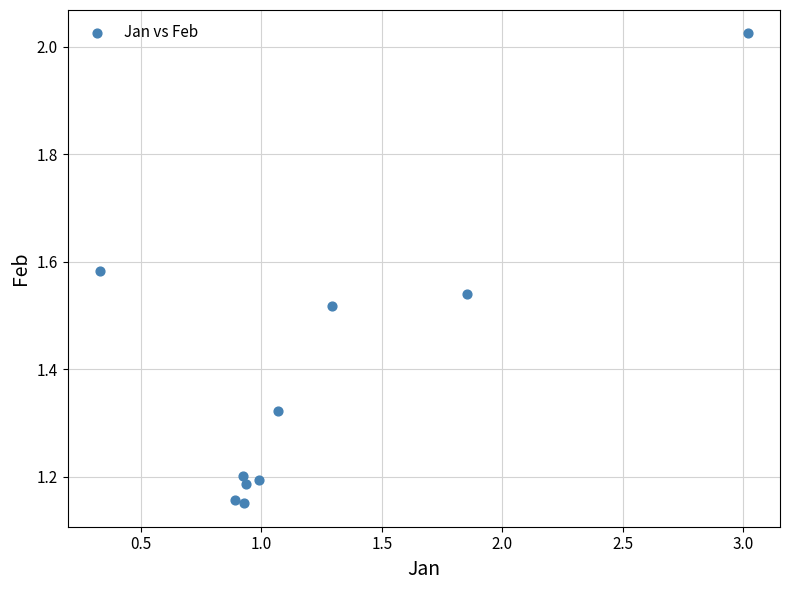

What is the range of X values (max minus min)?

2.7